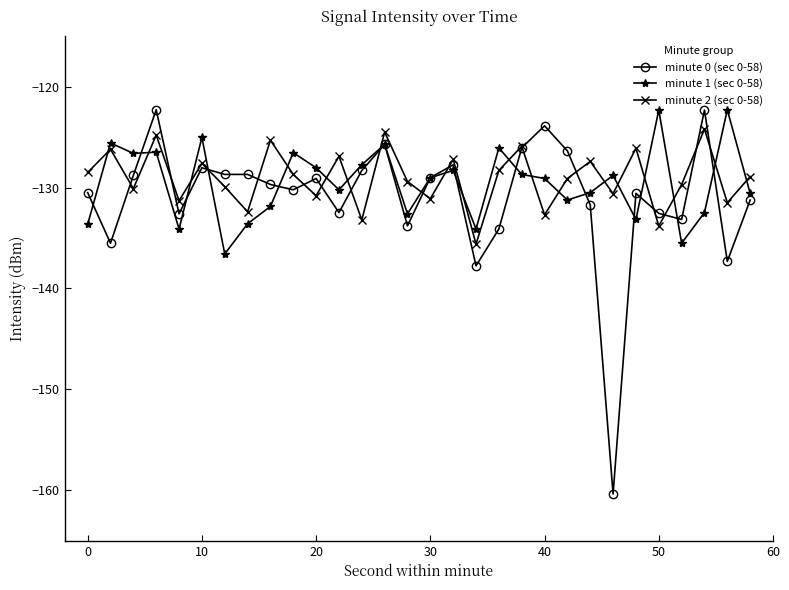

How many intersections are there between minute 1 (sec 0-58) and minute 2 (sec 0-58)?

20